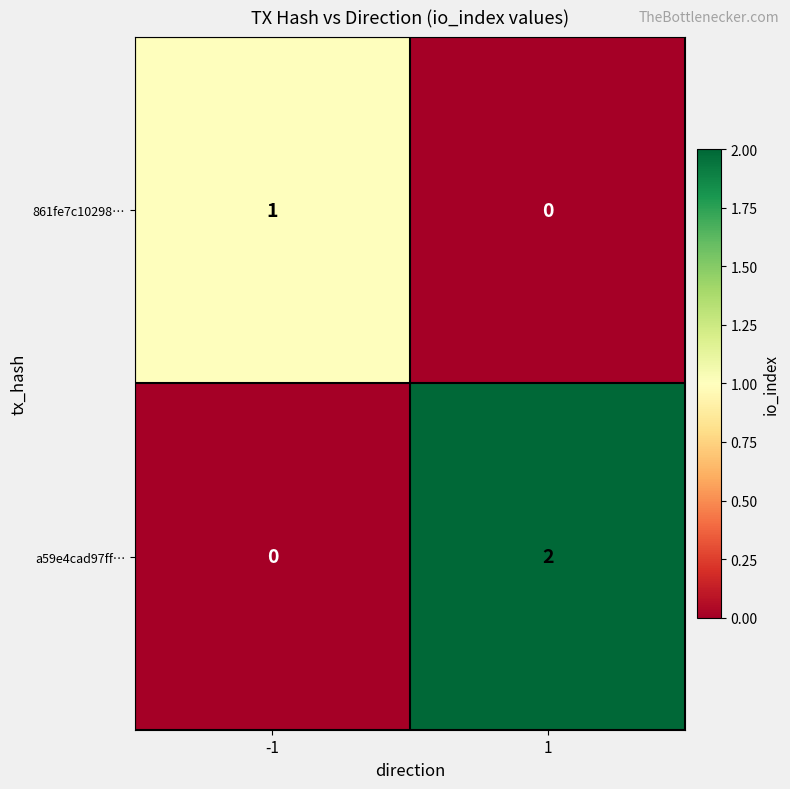

Which series has the widest spread of values?

a59e4cad97ff…